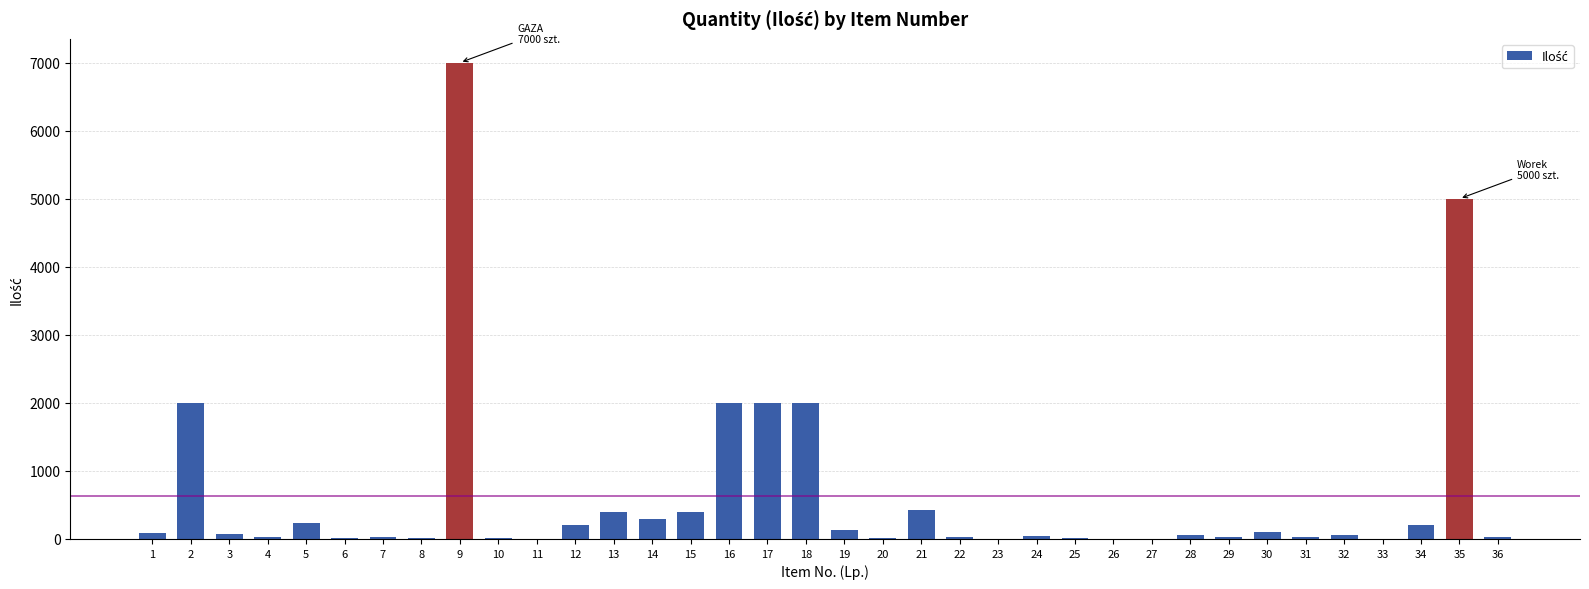

What is the maximum value shown in the chart?

7000